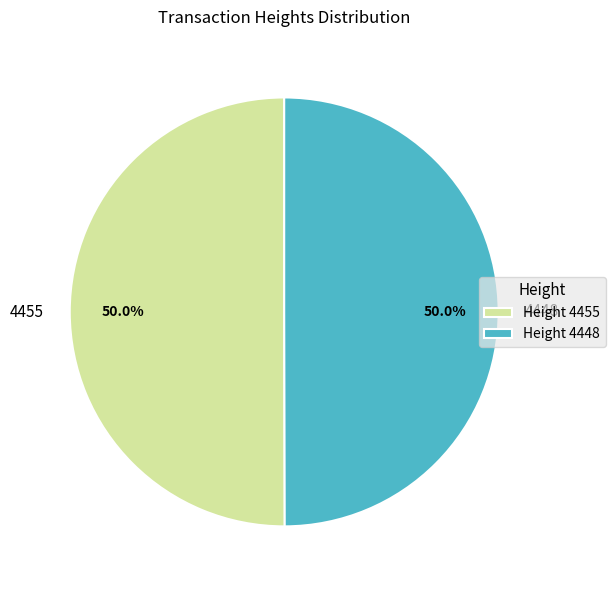

What is the ratio of the value at 4448 to the value at 4455?

1.0